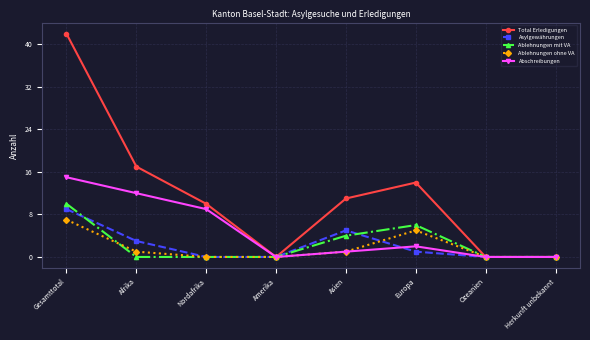

What is the highest value of the Total Erledigungen series?

42